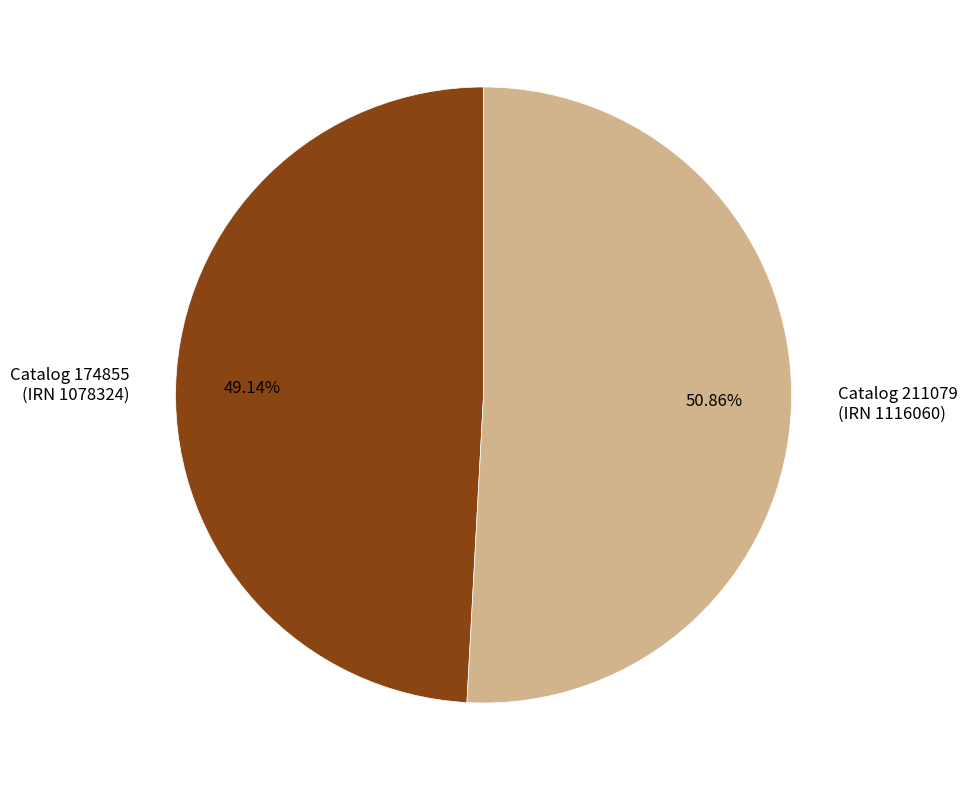

Rank the categories by value from highest to lowest.

Catalog 211079 (IRN 1116060), Catalog 174855 (IRN 1078324)